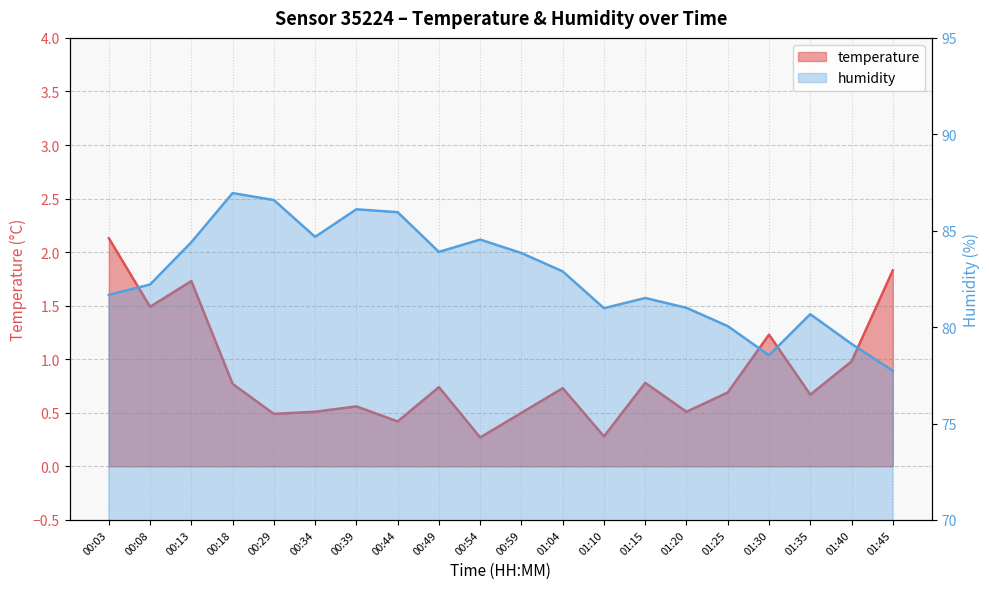

Reading right to left, transcribe all the data shown in this chart.

temperature: 01:45=1.8	01:40=1.0	01:35=0.7	01:30=1.2	01:25=0.7	01:20=0.5	01:15=0.8	01:10=0.3	01:04=0.7	00:59=0.5	00:54=0.3	00:49=0.7	00:44=0.4	00:39=0.6	00:34=0.5	00:29=0.5	00:18=0.8	00:13=1.7	00:08=1.5	00:03=2.1
humidity: 01:45=77.7	01:40=79.1	01:35=80.7	01:30=78.5	01:25=80.0	01:20=81.0	01:15=81.5	01:10=81.0	01:04=82.9	00:59=83.8	00:54=84.5	00:49=83.9	00:44=86.0	00:39=86.1	00:34=84.7	00:29=86.6	00:18=87.0	00:13=84.4	00:08=82.2	00:03=81.7